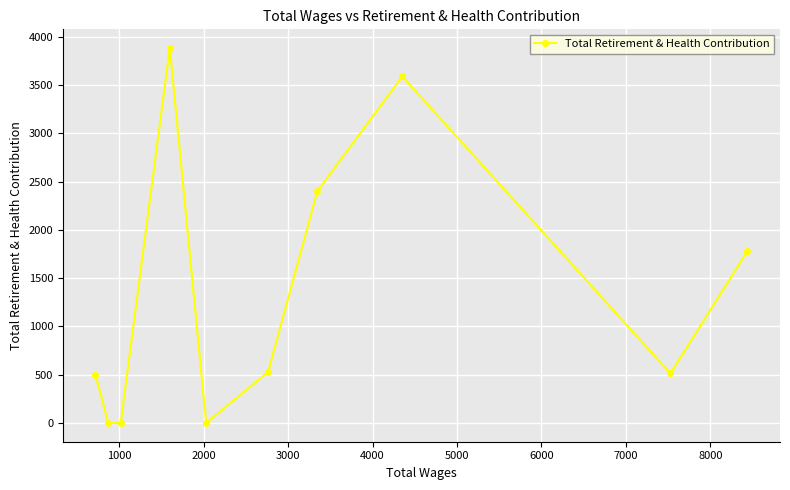

What is the sum of all values?

13203